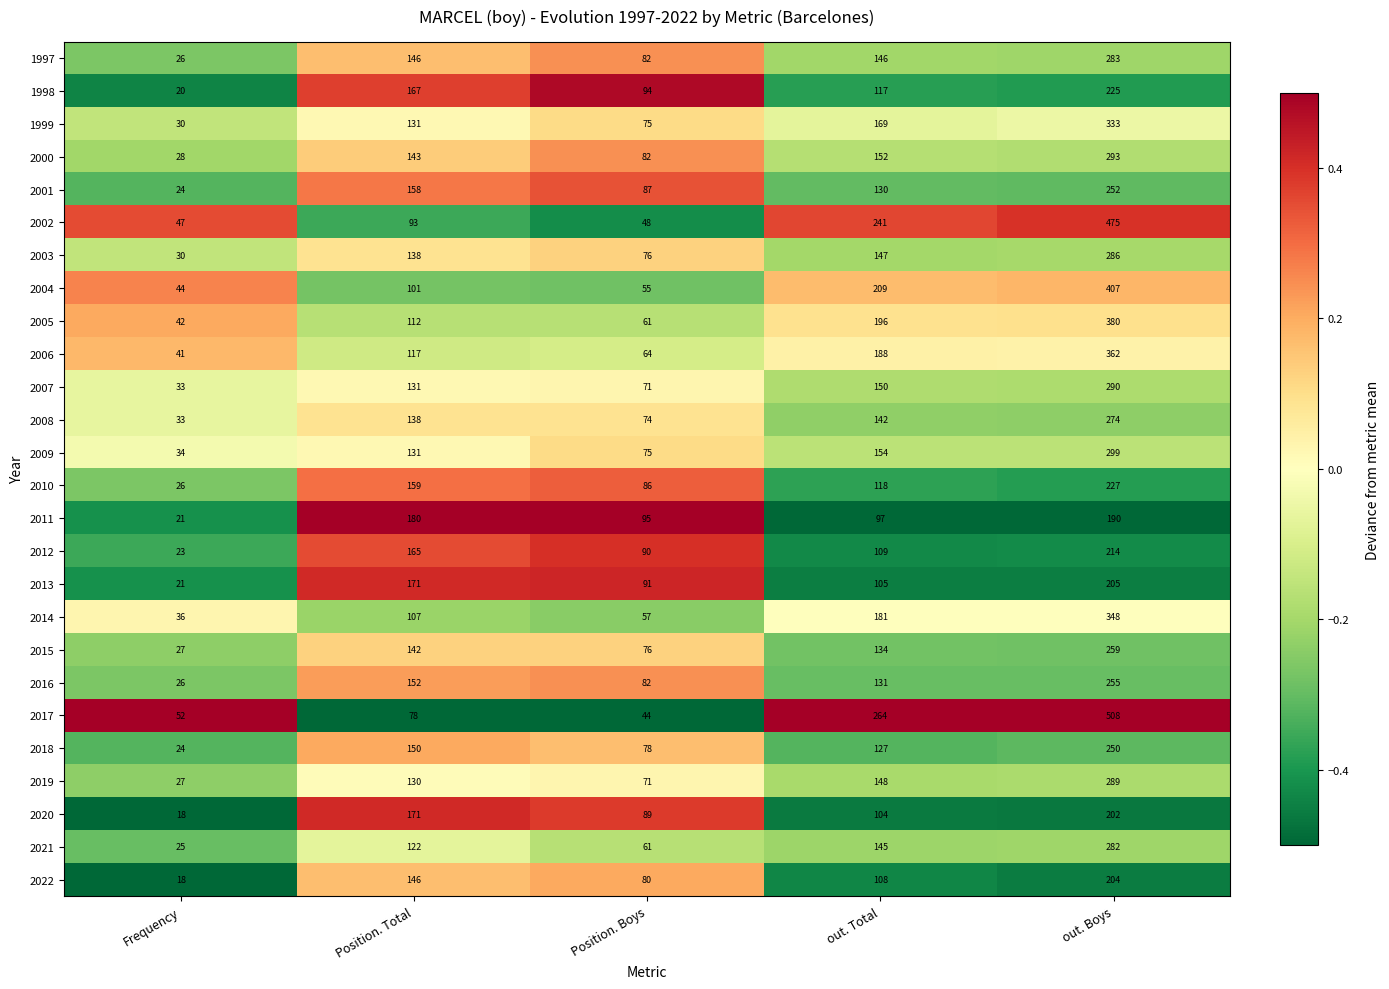

The 2016 series shows 38 at out. Total. True or false?

False